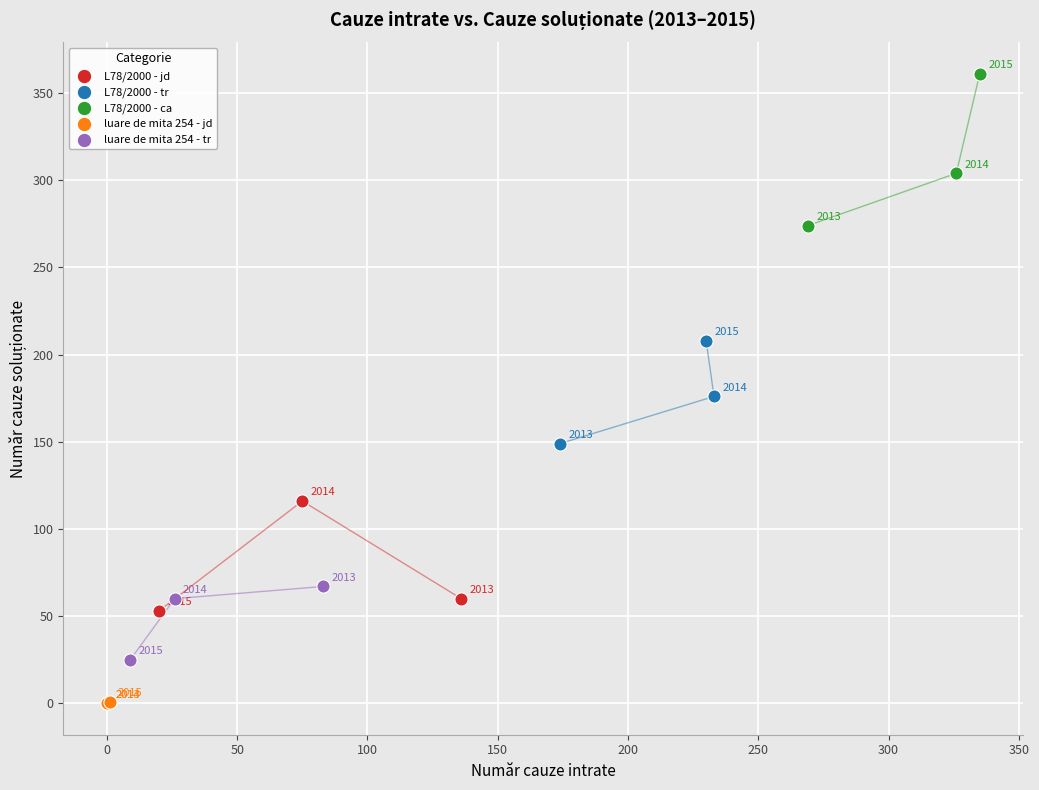

Which series contains the lowest Y value?

luare de mita 254 - jd